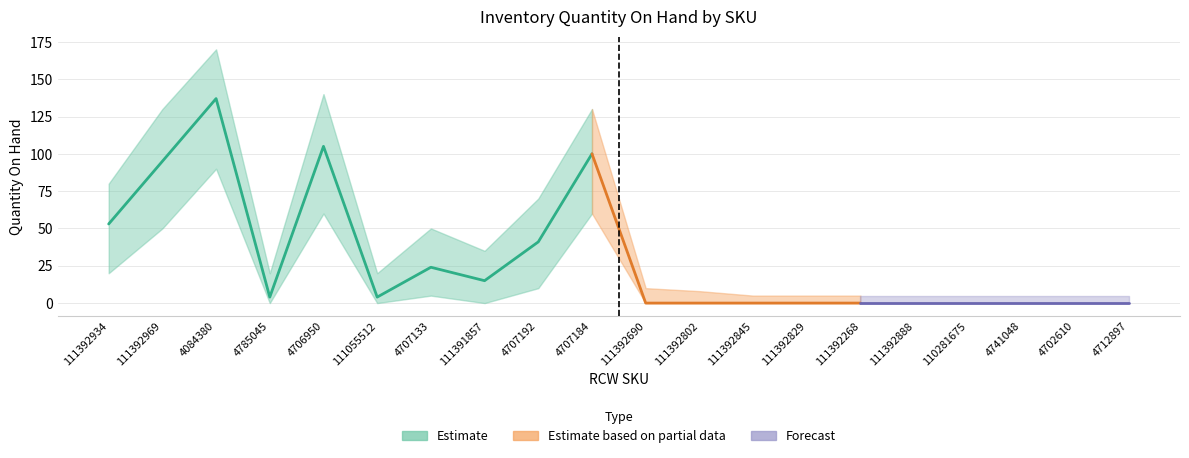

True or false: the data shows 71 at 4084380.

False